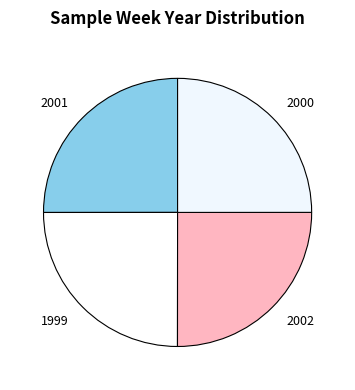

What is the ratio of the value at 2001 to the value at 1999?

1.0